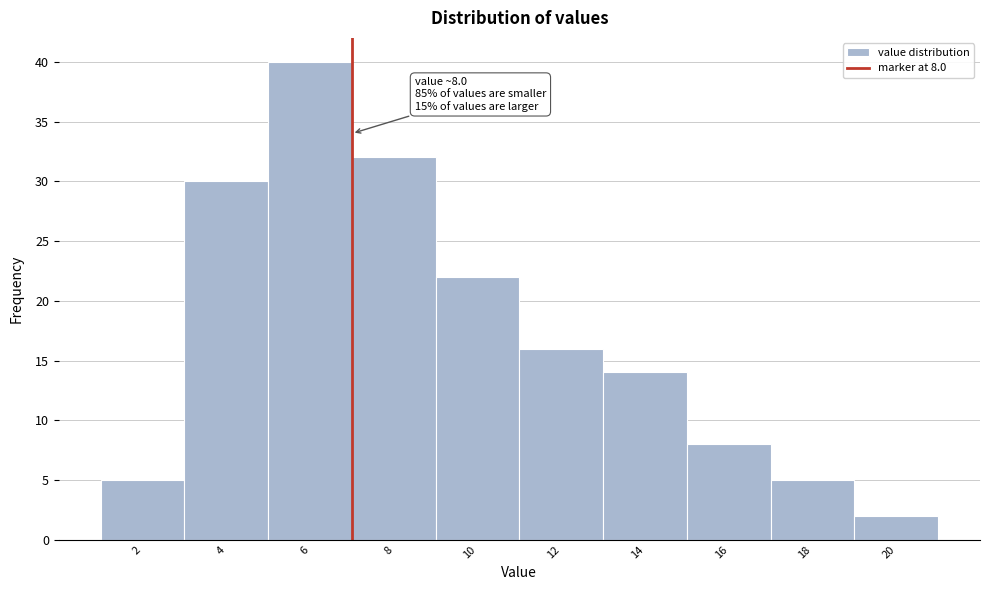

Reading left to right, extract all data points from this chart.

2=5	4=30	6=40	8=32	10=22	12=16	14=14	16=8	18=5	20=2